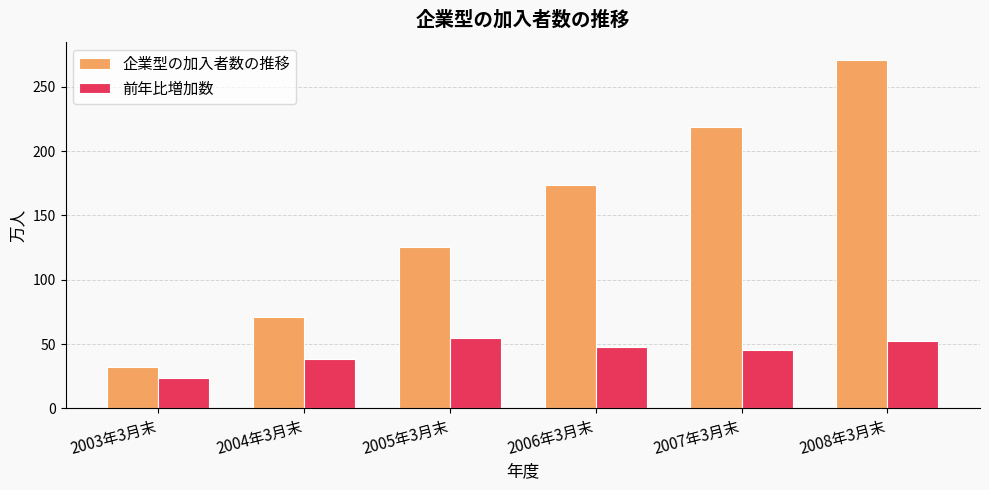

What is the spread (max minus min) of values at 2006年3月末?

125.5